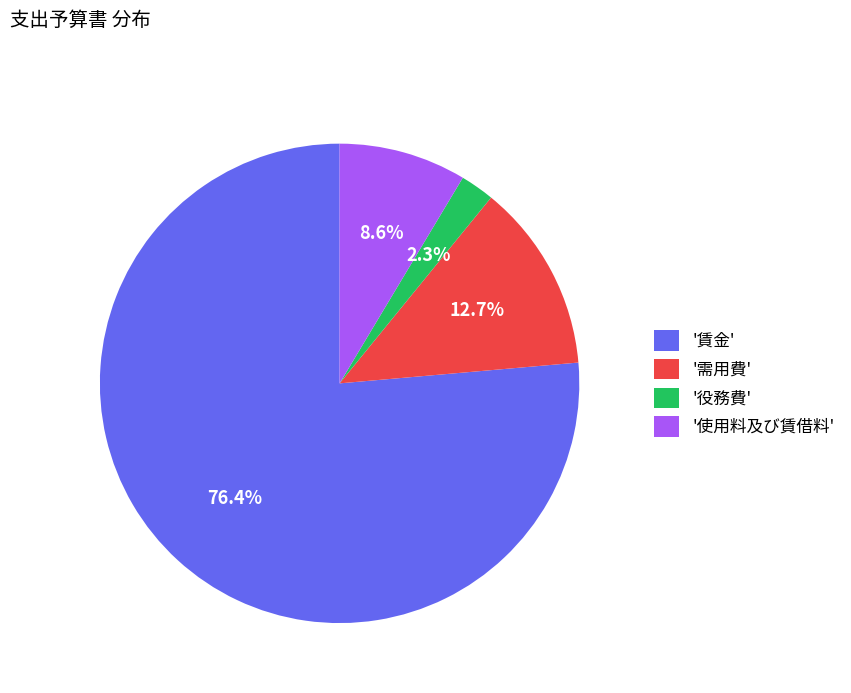

How many segments does this pie chart have?

4